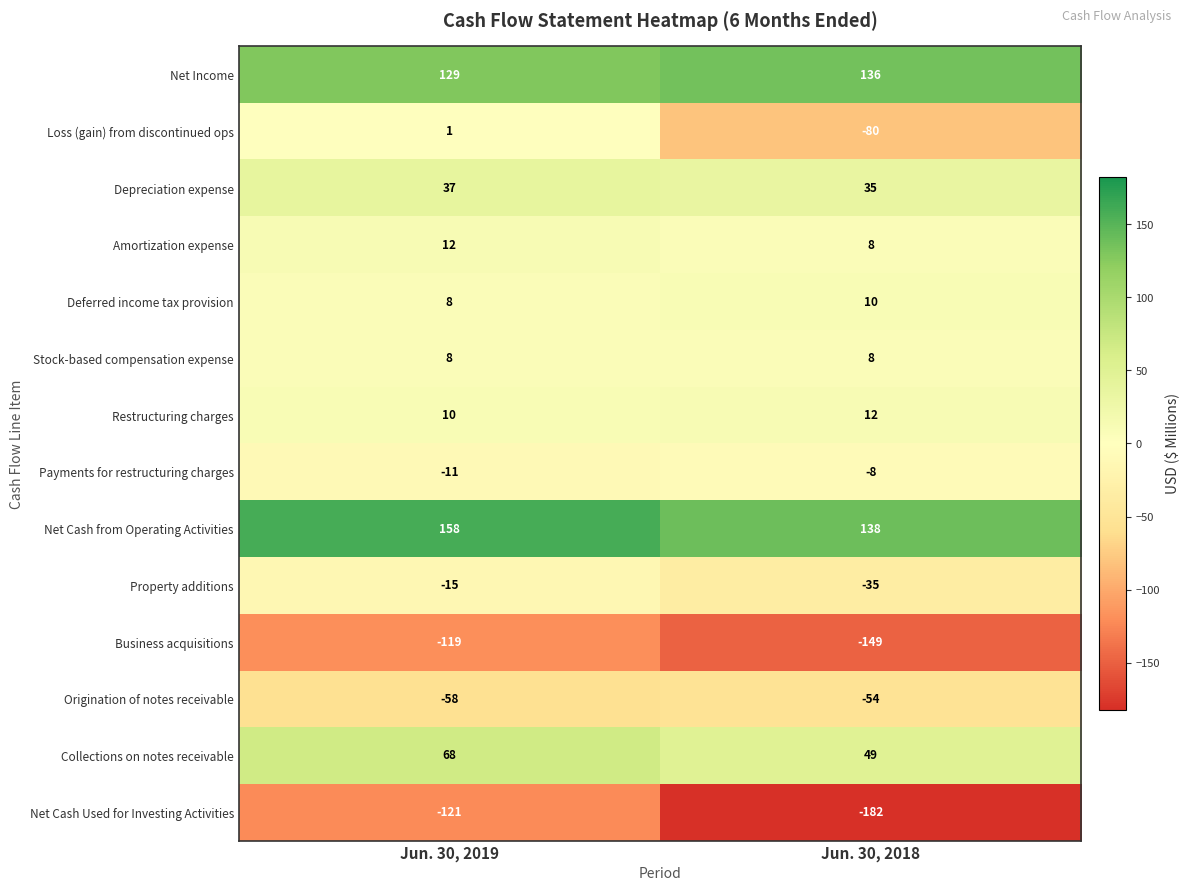

Which series changed the most between Jun. 30, 2019 and Jun. 30, 2018?

Loss (gain) from discontinued ops